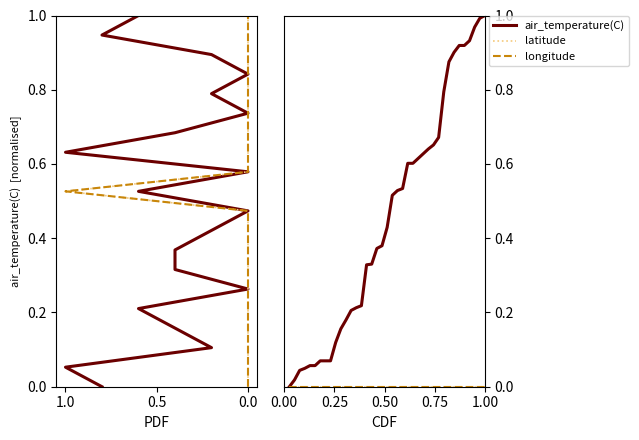

True or false: latitude and longitude intersect in this chart.

False